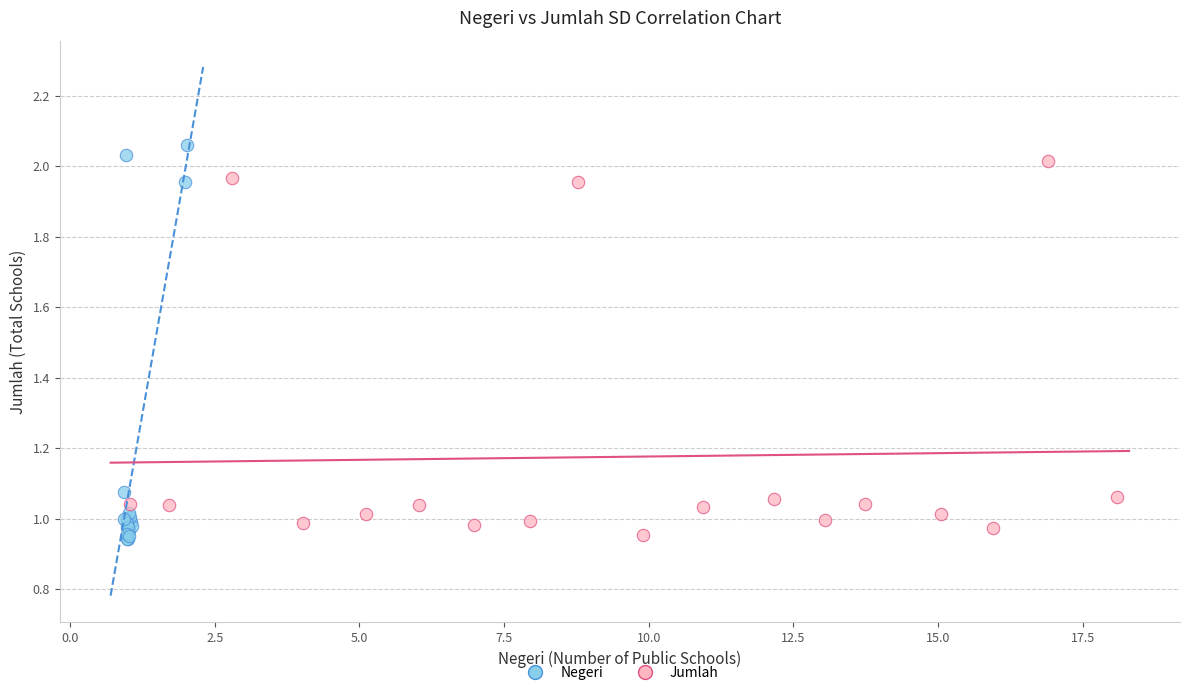

Which series reaches the maximum Y coordinate?

Negeri